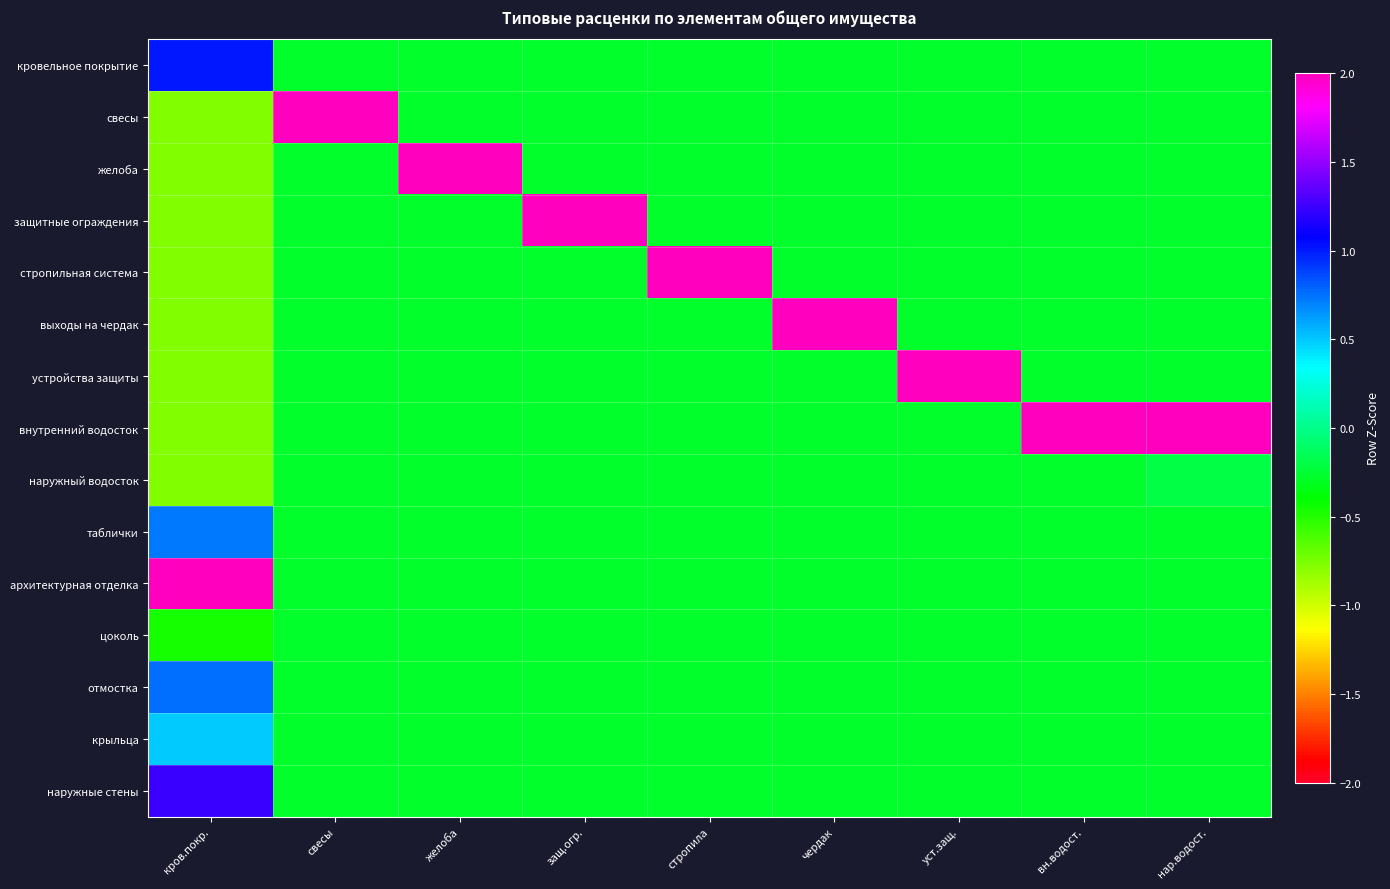

Reading left to right, list all the values displayed in this chart.

кровельное покрытие: кров.покр.=1.0	свесы=-0.3	желоба=-0.3	защ.огр.=-0.3	стропила=-0.3	чердак=-0.3	уст.защ.=-0.3	вн.водост.=-0.3	нар.водост.=-0.3
свесы: кров.покр.=-0.8	свесы=3.7	желоба=-0.3	защ.огр.=-0.3	стропила=-0.3	чердак=-0.3	уст.защ.=-0.3	вн.водост.=-0.3	нар.водост.=-0.3
желоба: кров.покр.=-0.8	свесы=-0.3	желоба=3.7	защ.огр.=-0.3	стропила=-0.3	чердак=-0.3	уст.защ.=-0.3	вн.водост.=-0.3	нар.водост.=-0.3
защитные ограждения: кров.покр.=-0.8	свесы=-0.3	желоба=-0.3	защ.огр.=3.7	стропила=-0.3	чердак=-0.3	уст.защ.=-0.3	вн.водост.=-0.3	нар.водост.=-0.3
стропильная система: кров.покр.=-0.8	свесы=-0.3	желоба=-0.3	защ.огр.=-0.3	стропила=3.7	чердак=-0.3	уст.защ.=-0.3	вн.водост.=-0.3	нар.водост.=-0.3
выходы на чердак: кров.покр.=-0.8	свесы=-0.3	желоба=-0.3	защ.огр.=-0.3	стропила=-0.3	чердак=3.7	уст.защ.=-0.3	вн.водост.=-0.3	нар.водост.=-0.3
устройства защиты: кров.покр.=-0.8	свесы=-0.3	желоба=-0.3	защ.огр.=-0.3	стропила=-0.3	чердак=-0.3	уст.защ.=3.7	вн.водост.=-0.3	нар.водост.=-0.3
внутренний водосток: кров.покр.=-0.8	свесы=-0.3	желоба=-0.3	защ.огр.=-0.3	стропила=-0.3	чердак=-0.3	уст.защ.=-0.3	вн.водост.=3.7	нар.водост.=3.7
наружный водосток: кров.покр.=-0.8	свесы=-0.3	желоба=-0.3	защ.огр.=-0.3	стропила=-0.3	чердак=-0.3	уст.защ.=-0.3	вн.водост.=-0.3	нар.водост.=-0.2
таблички: кров.покр.=0.7	свесы=-0.3	желоба=-0.3	защ.огр.=-0.3	стропила=-0.3	чердак=-0.3	уст.защ.=-0.3	вн.водост.=-0.3	нар.водост.=-0.3
архитектурная отделка: кров.покр.=2.5	свесы=-0.3	желоба=-0.3	защ.огр.=-0.3	стропила=-0.3	чердак=-0.3	уст.защ.=-0.3	вн.водост.=-0.3	нар.водост.=-0.3
цоколь: кров.покр.=-0.5	свесы=-0.3	желоба=-0.3	защ.огр.=-0.3	стропила=-0.3	чердак=-0.3	уст.защ.=-0.3	вн.водост.=-0.3	нар.водост.=-0.3
отмостка: кров.покр.=0.8	свесы=-0.3	желоба=-0.3	защ.огр.=-0.3	стропила=-0.3	чердак=-0.3	уст.защ.=-0.3	вн.водост.=-0.3	нар.водост.=-0.3
крыльца: кров.покр.=0.5	свесы=-0.3	желоба=-0.3	защ.огр.=-0.3	стропила=-0.3	чердак=-0.3	уст.защ.=-0.3	вн.водост.=-0.3	нар.водост.=-0.3
наружные стены: кров.покр.=1.2	свесы=-0.3	желоба=-0.3	защ.огр.=-0.3	стропила=-0.3	чердак=-0.3	уст.защ.=-0.3	вн.водост.=-0.3	нар.водост.=-0.3